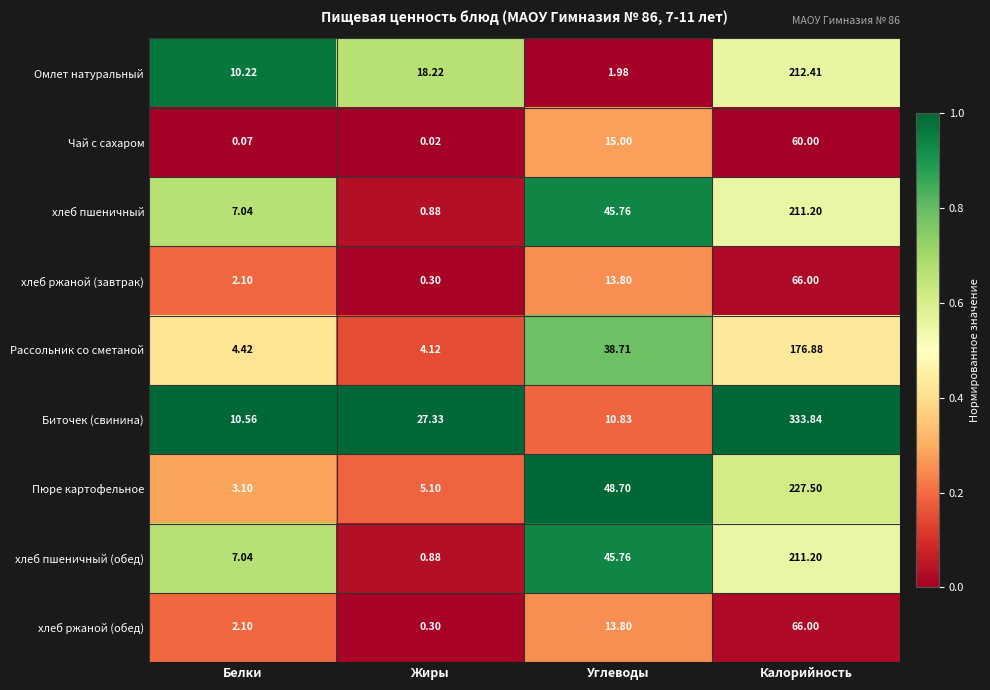

Where does the хлеб ржаной (завтрак) series first go above 13?

Углеводы